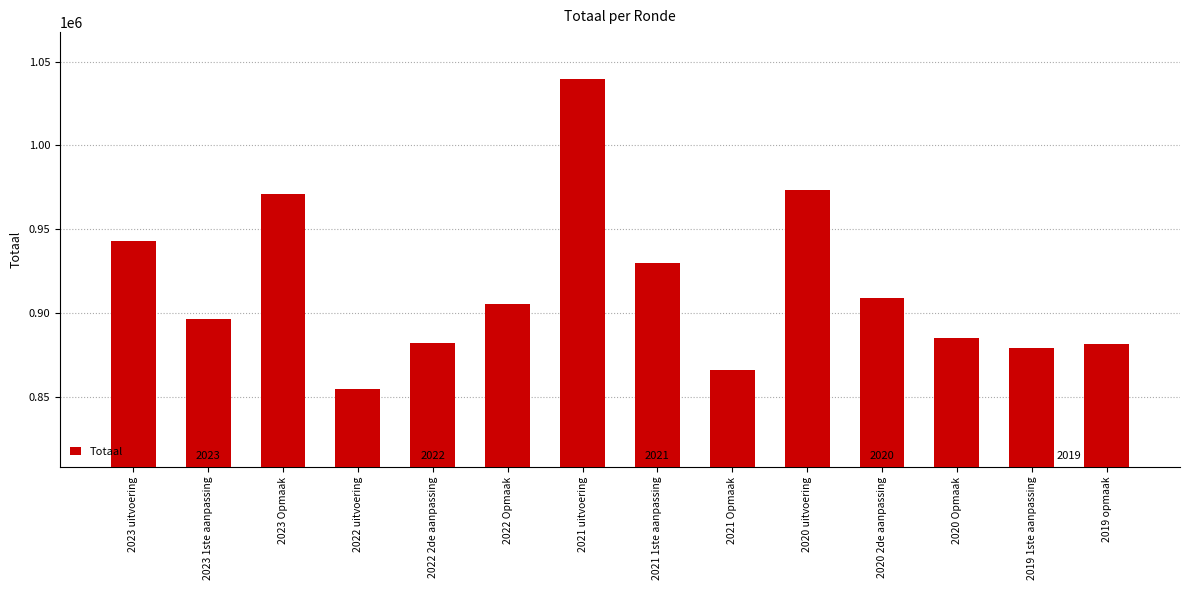

Are the bars horizontal?

No